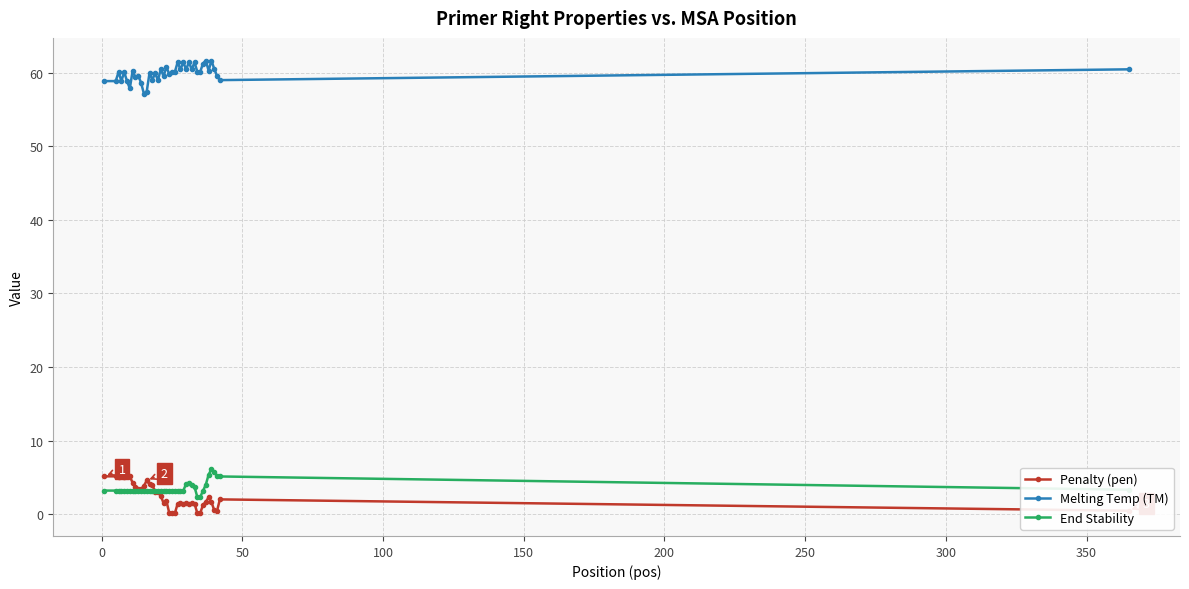

How many lines are shown in the chart?

3